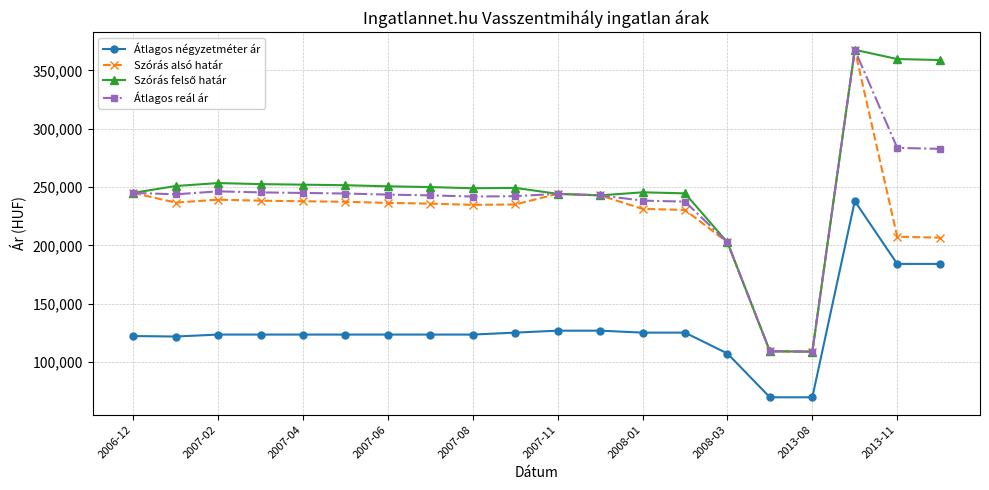

At how many categories does at least one series exceed 321944?

3